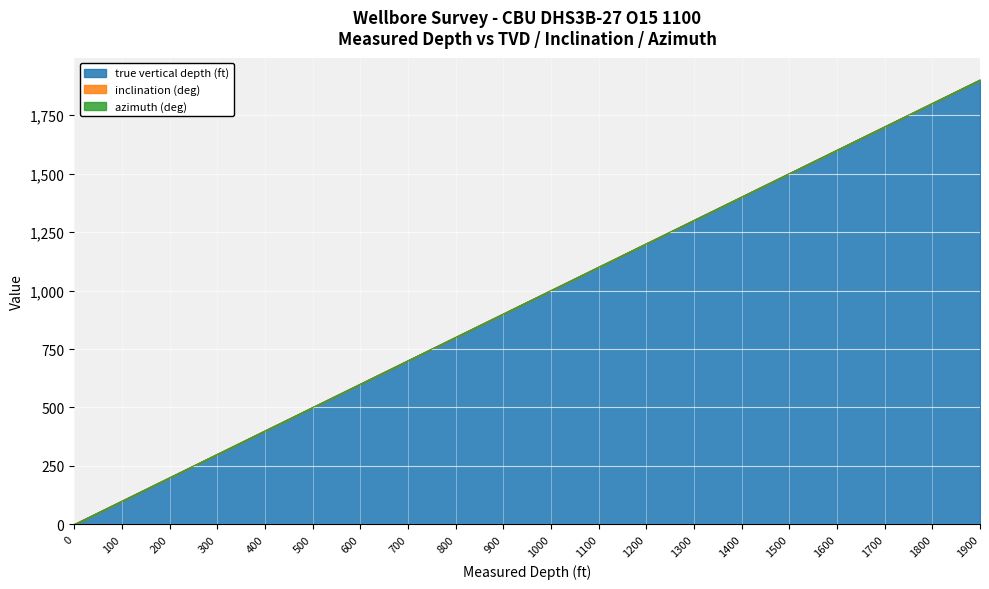

True or false: true vertical depth (ft) and azimuth (deg) cross at least once.

False